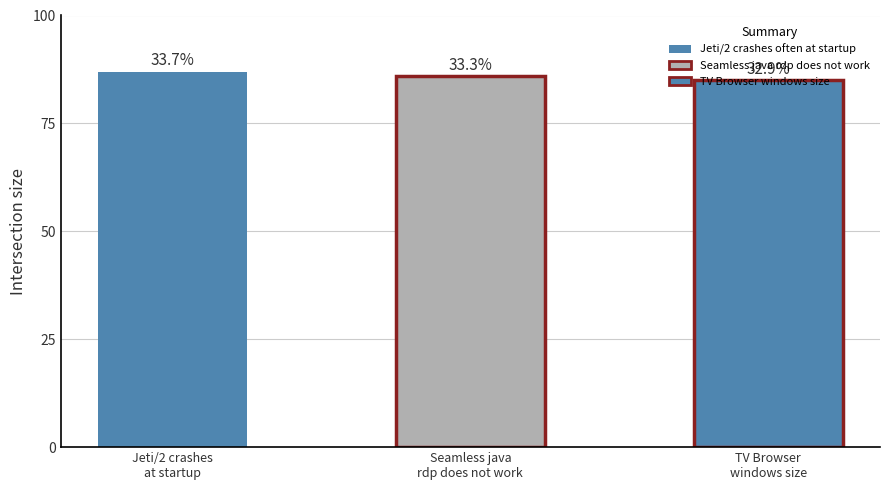

Between Jeti/2 crashes often at startup and TV Browser windows size in settings, which is larger?

Jeti/2 crashes often at startup